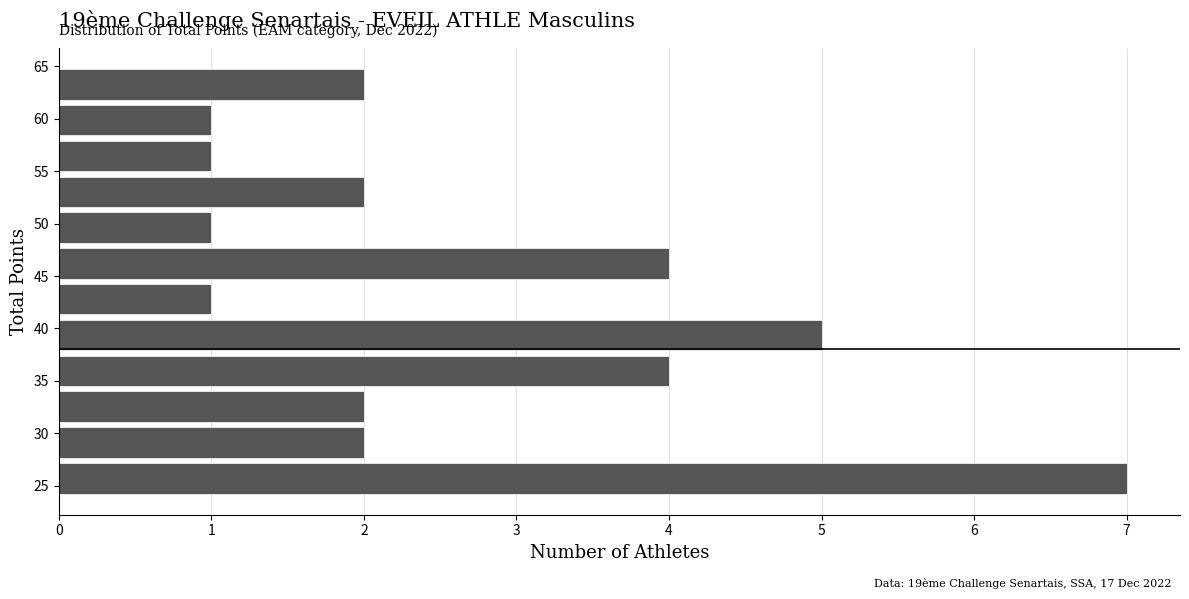

Over which range of the y-axis is the bar longest?

24.0 to 27.5